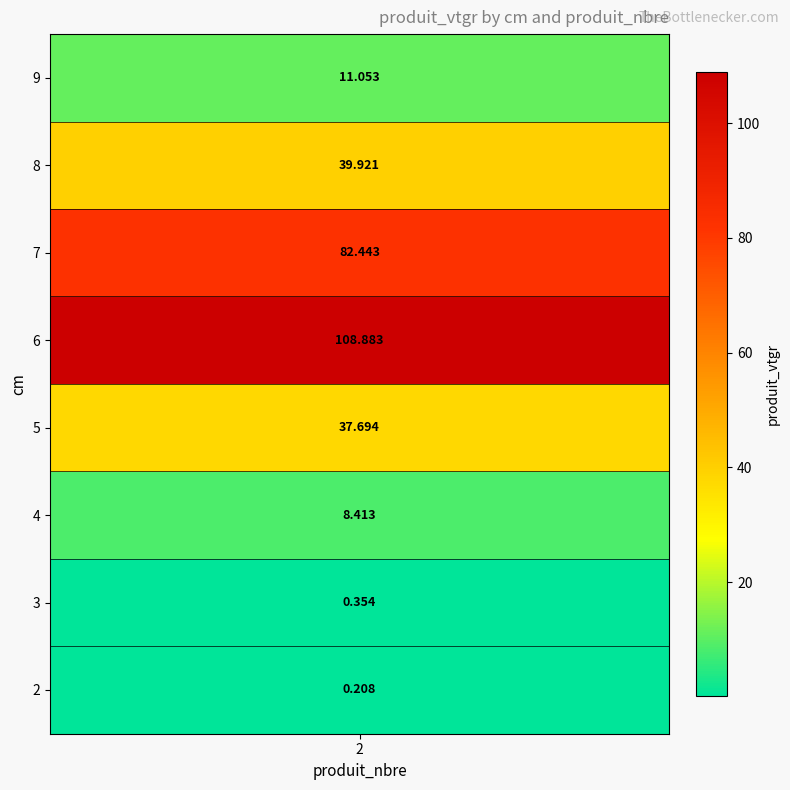

Which label corresponds to the smallest value in the chart?

2